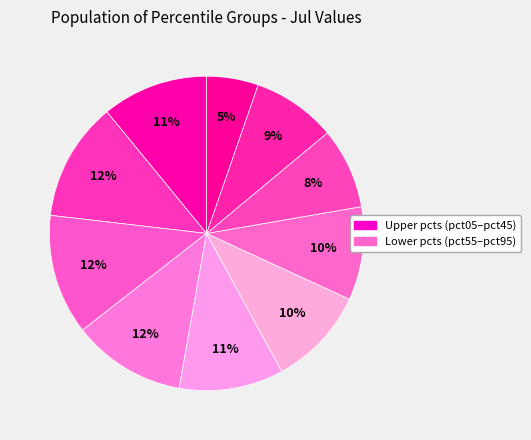

Rank the categories by value from highest to lowest.

pct25, pct15, pct35, pct05, pct45, pct55, pct65, pct85, pct75, pct95